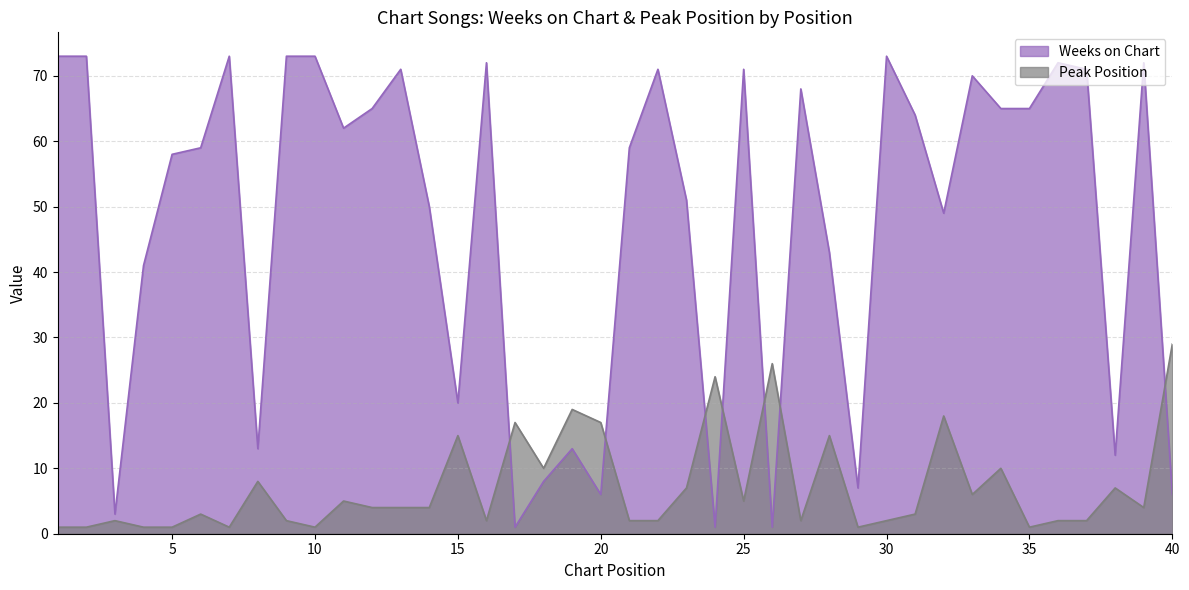

How many intersections are there between Peak Position and Weeks on Chart?

7